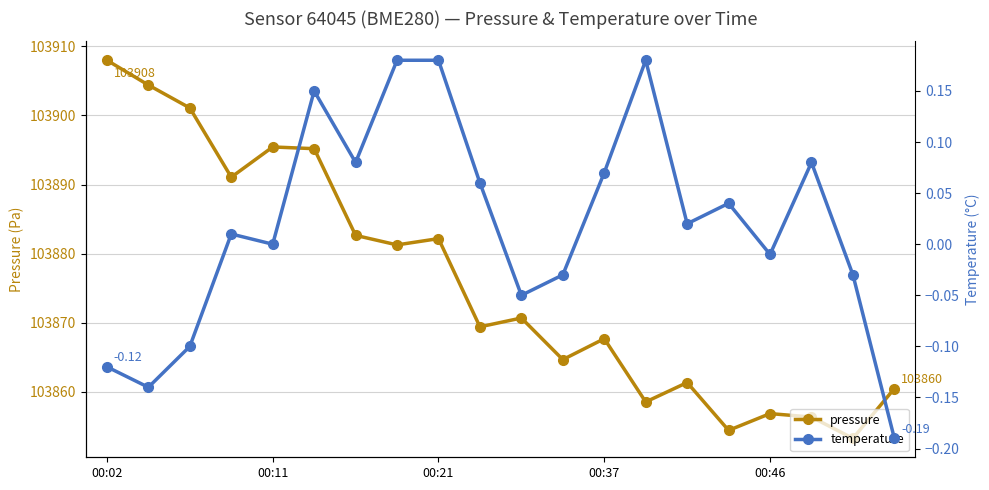

What is the value of the pressure point at the 9th from the left?

103882.2